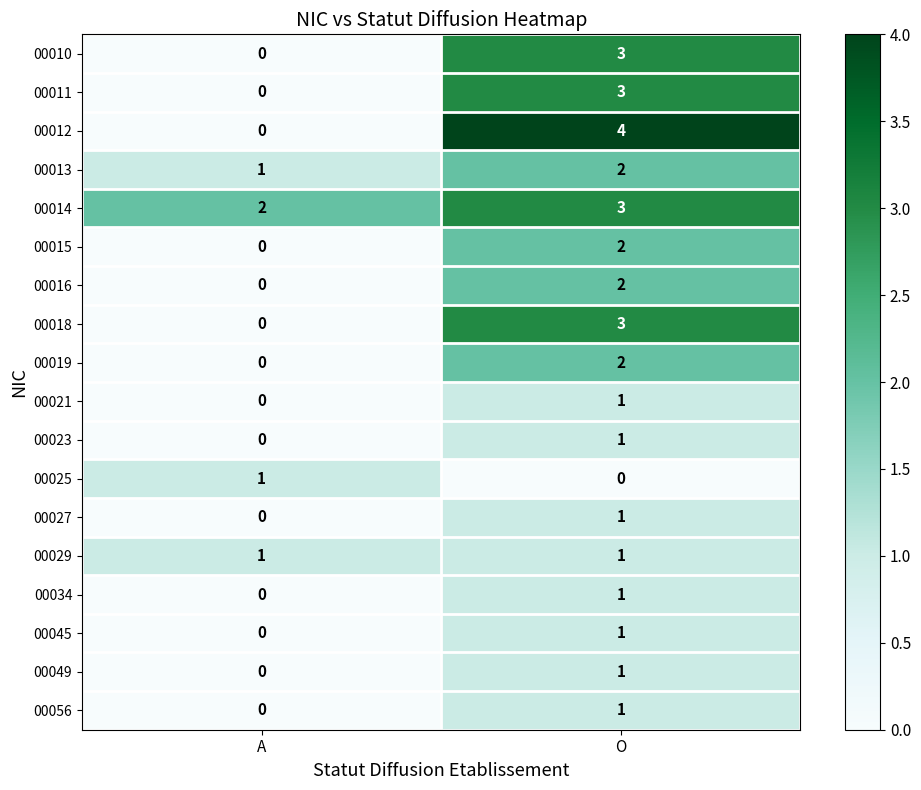

What is the difference between the maximum and minimum values in the 00010 series?

3